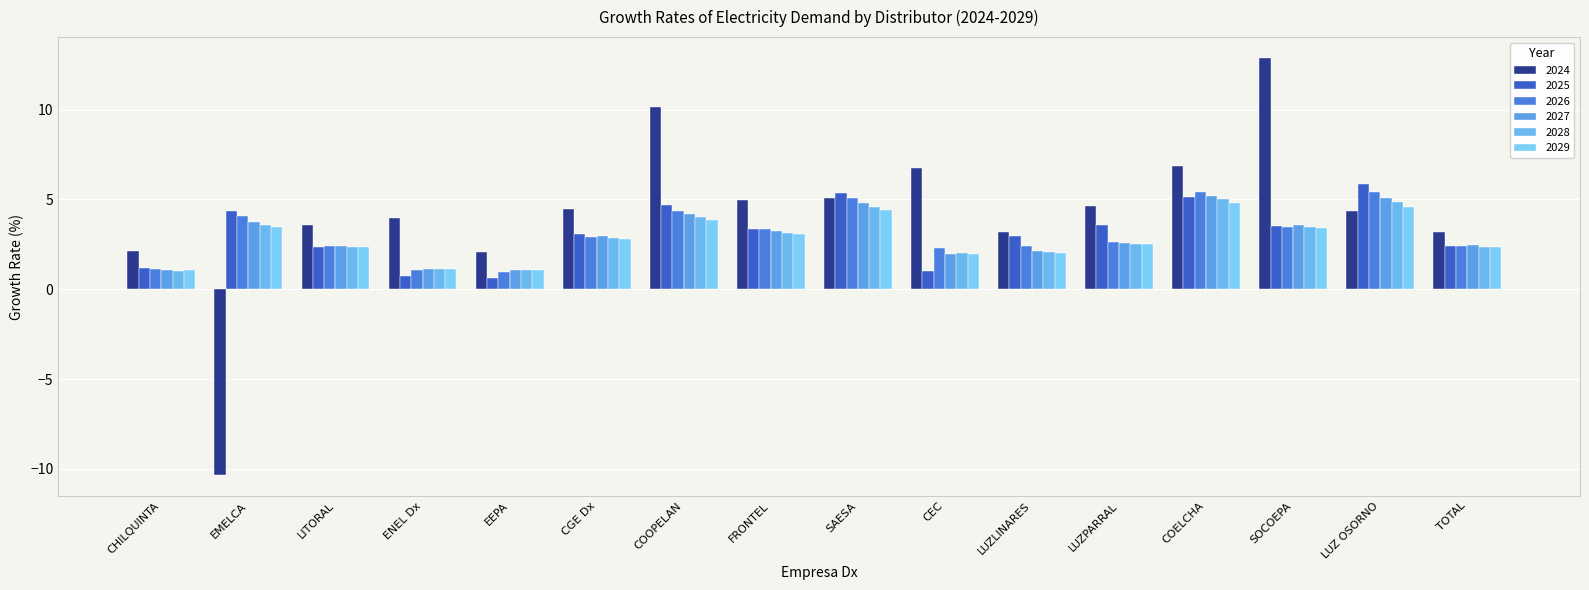

What is the value of the 2026 bar at the 1st from the left?

1.1